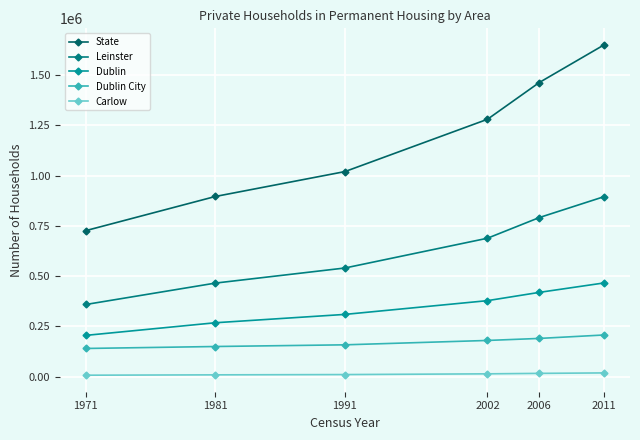

What are all the series names shown in the legend?

State, Leinster, Dublin, Dublin City, Carlow